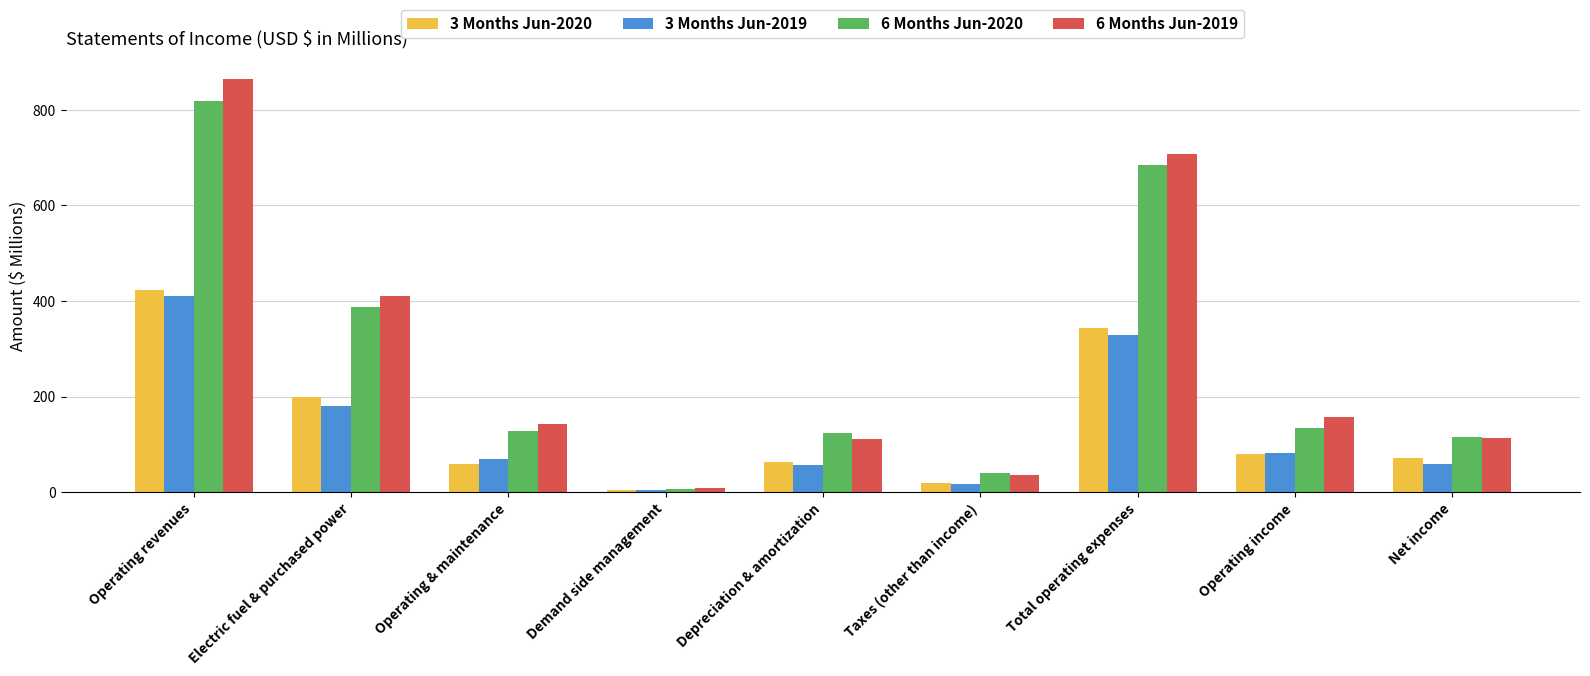

Count the number of data series in this chart.

4